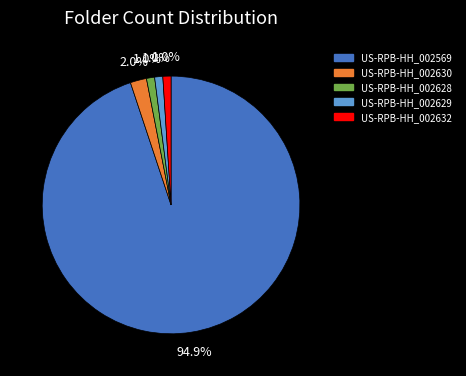

What is the largest slice in the pie chart?

US-RPB-HH_002569